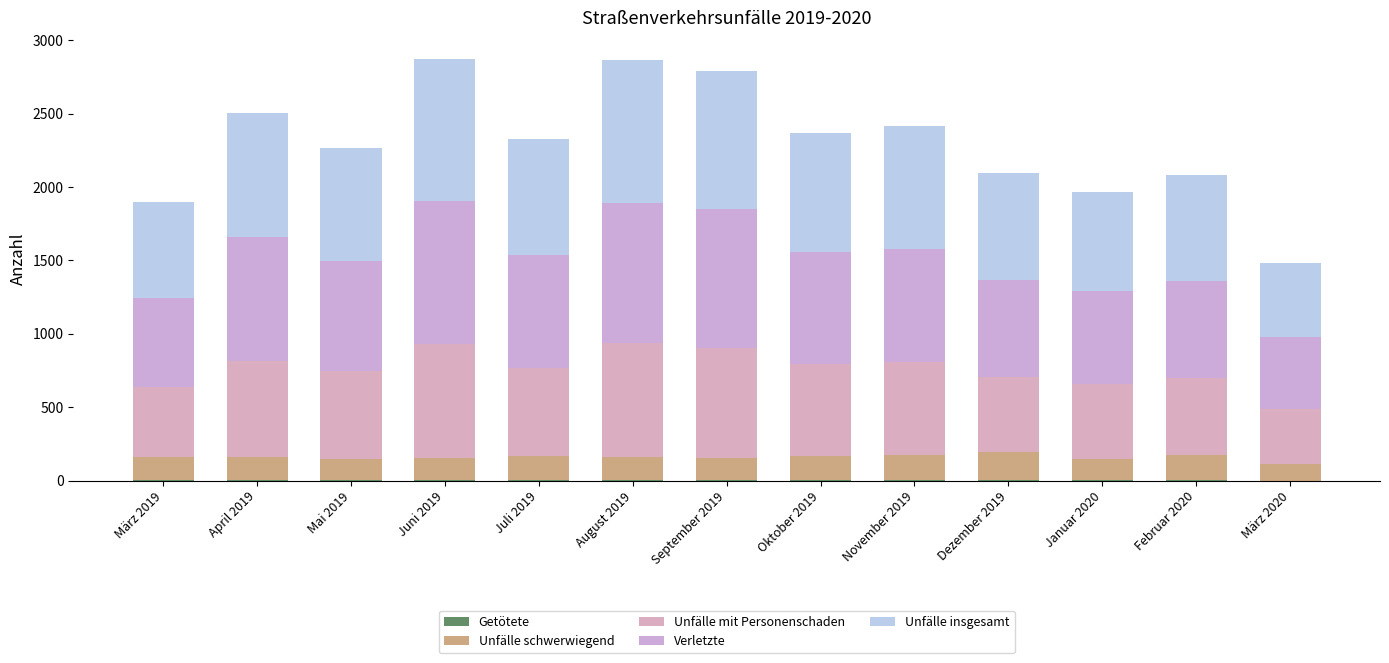

What is the average value of the Unfälle insgesamt series?

787